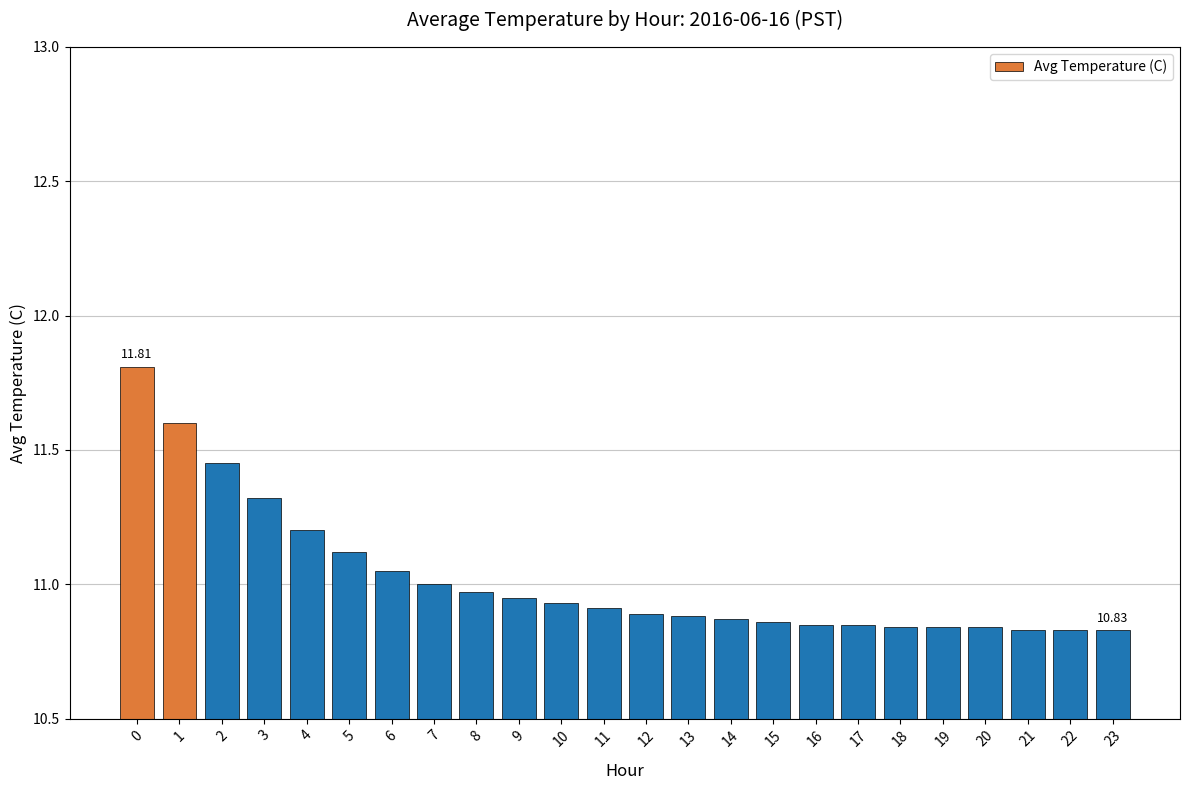

What is the change in value from 11 to 18?

-0.1